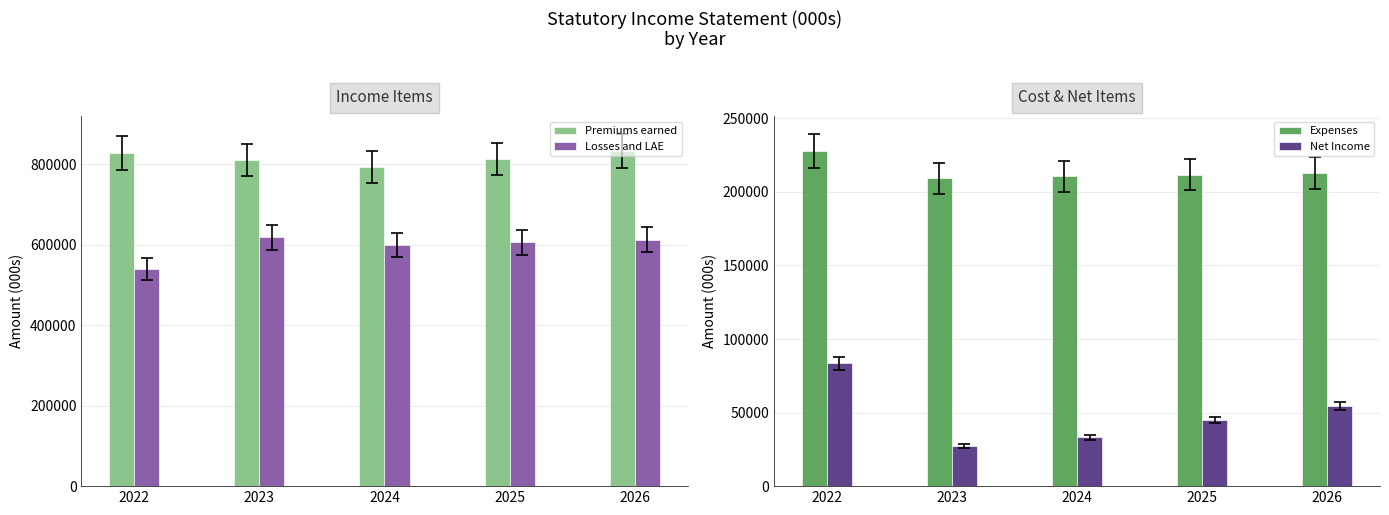

What is the difference between the Expenses values at 2023 and 2026?

3701